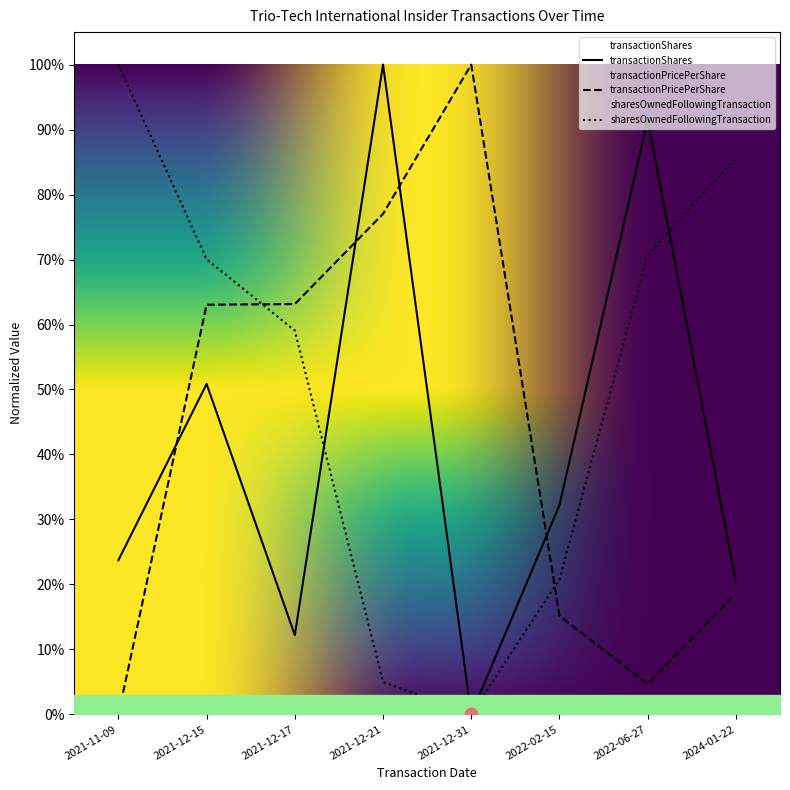

Is the value of sharesOwnedFollowingTransaction at 2021-12-31 greater than the value of transactionPricePerShare at 2022-06-27?

No